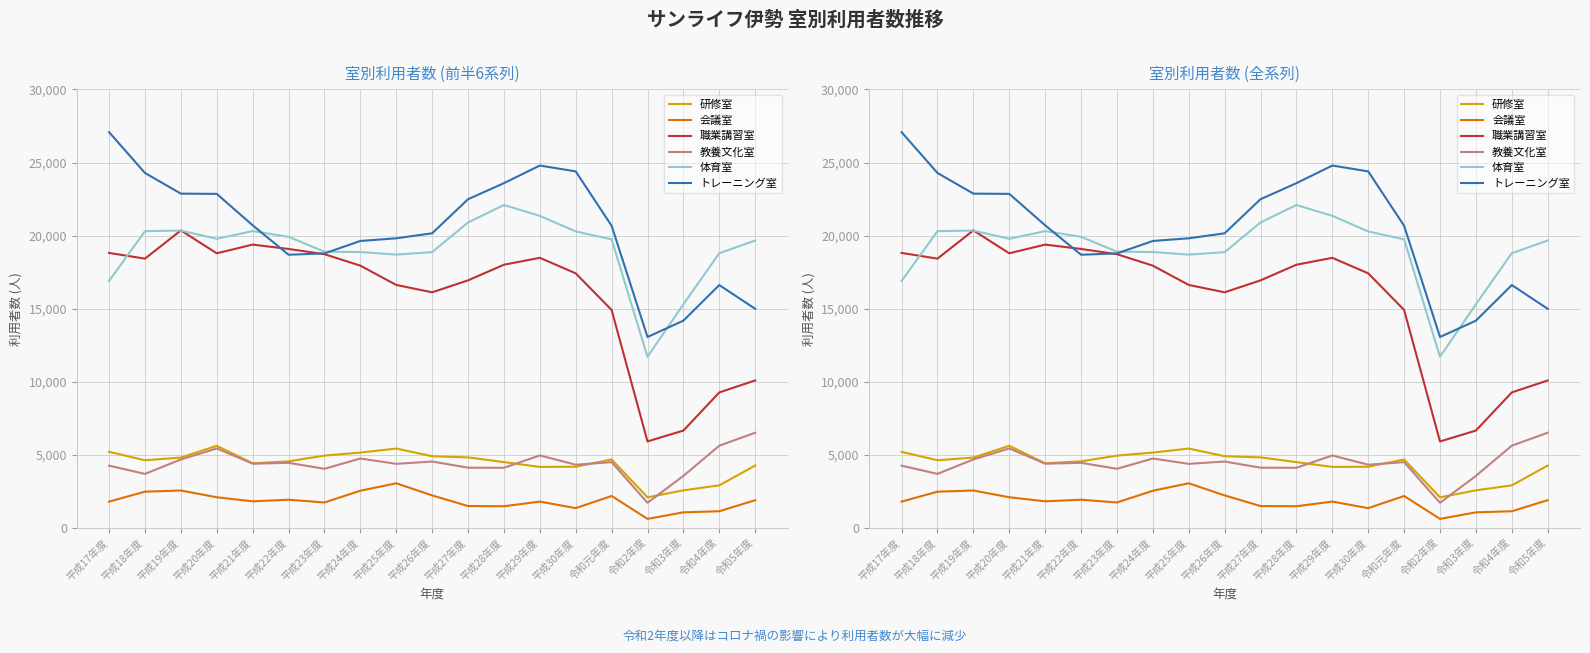

Where is 教養文化室 nearest to the value 4111?

平成28年度